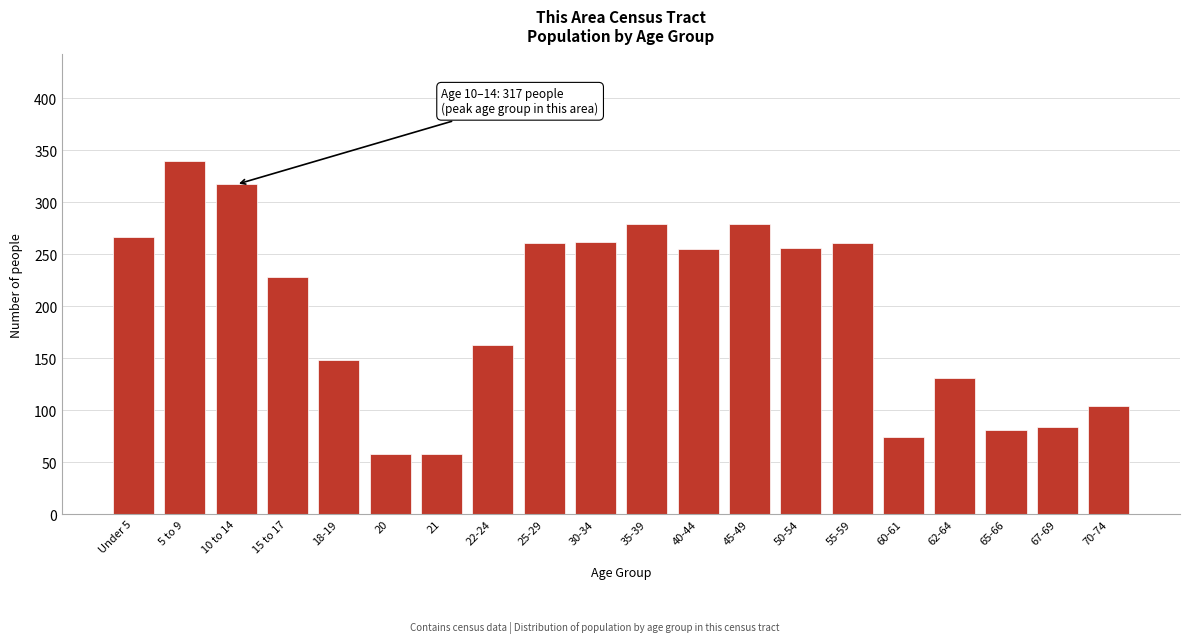

The value at 40-44 is 382. True or false?

False